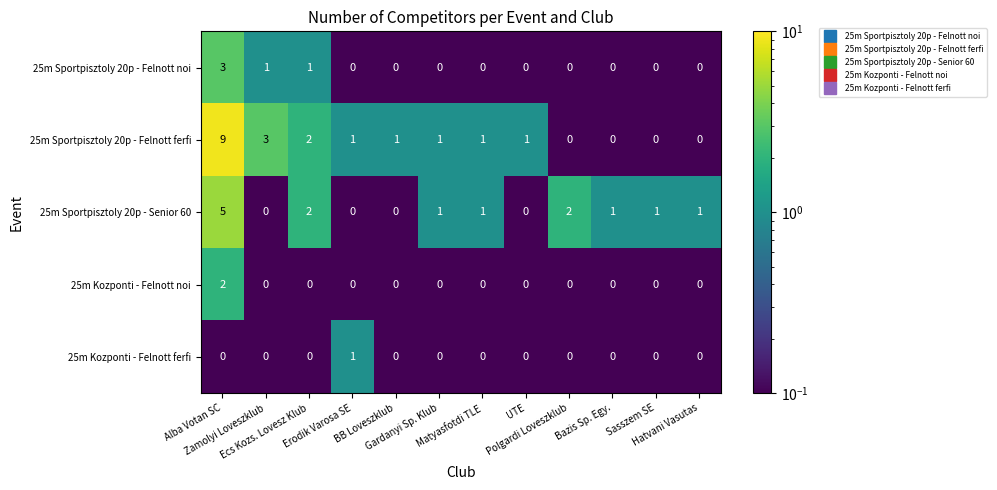

What is the difference between the maximum and minimum values in the 25m Sportpisztoly 20p - Felnott ferfi series?

9